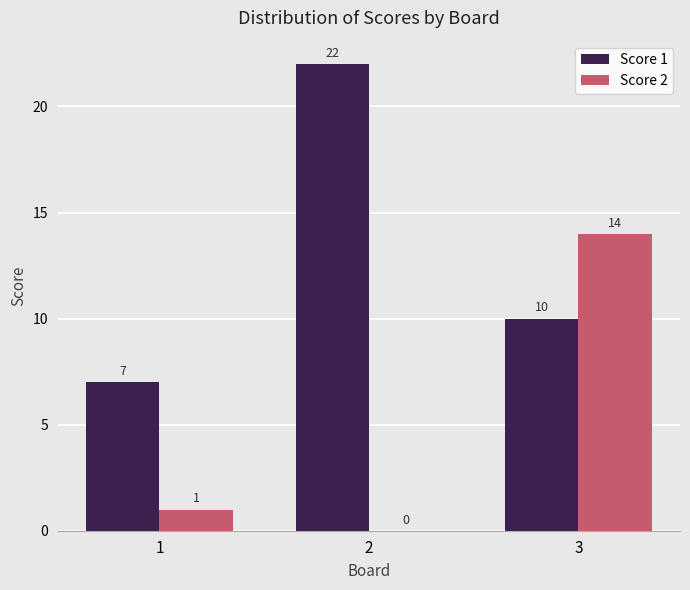

The value of Score 1 at 3 is 14. True or false?

False